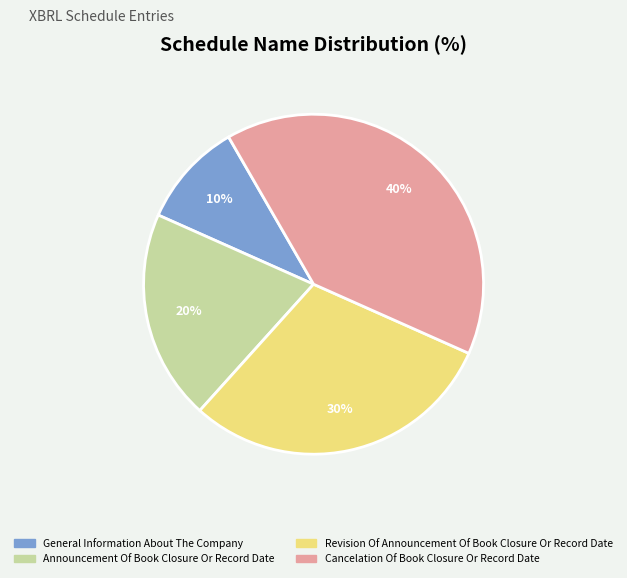

Does any single category account for the majority?

No